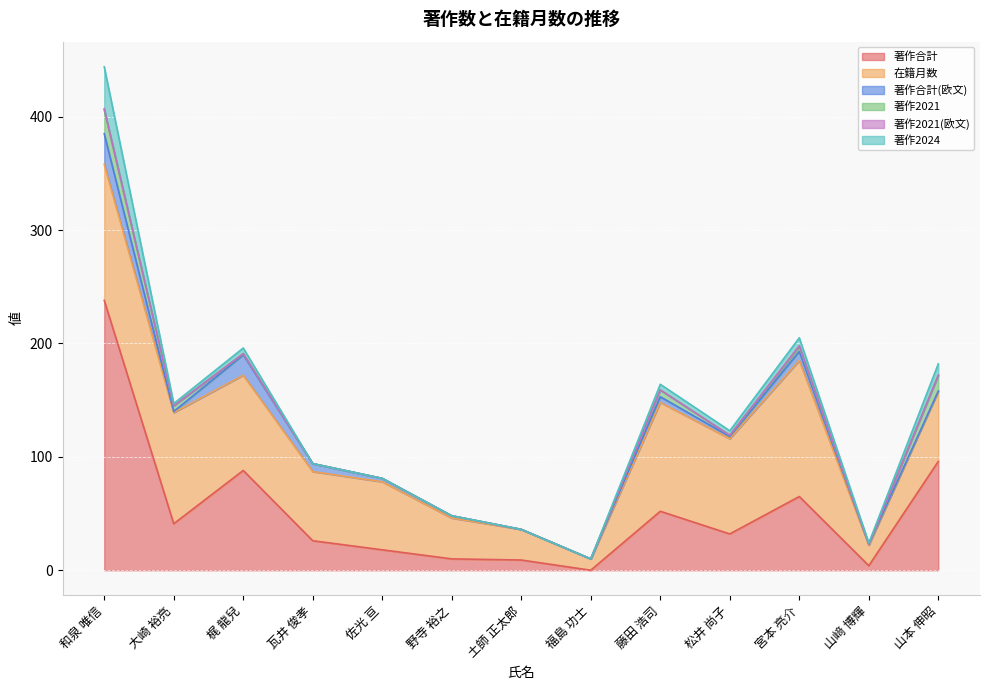

List the labels in order of 在籍月数 value, largest first.

和泉 唯信, 宮本 亮介, 大崎 裕亮, 藤田 浩司, 梶 龍兒, 松井 尚子, 山本 伸昭, 瓦井 俊孝, 佐光 亘, 野寺 裕之, 土師 正太郎, 山﨑 博輝, 福島 功士